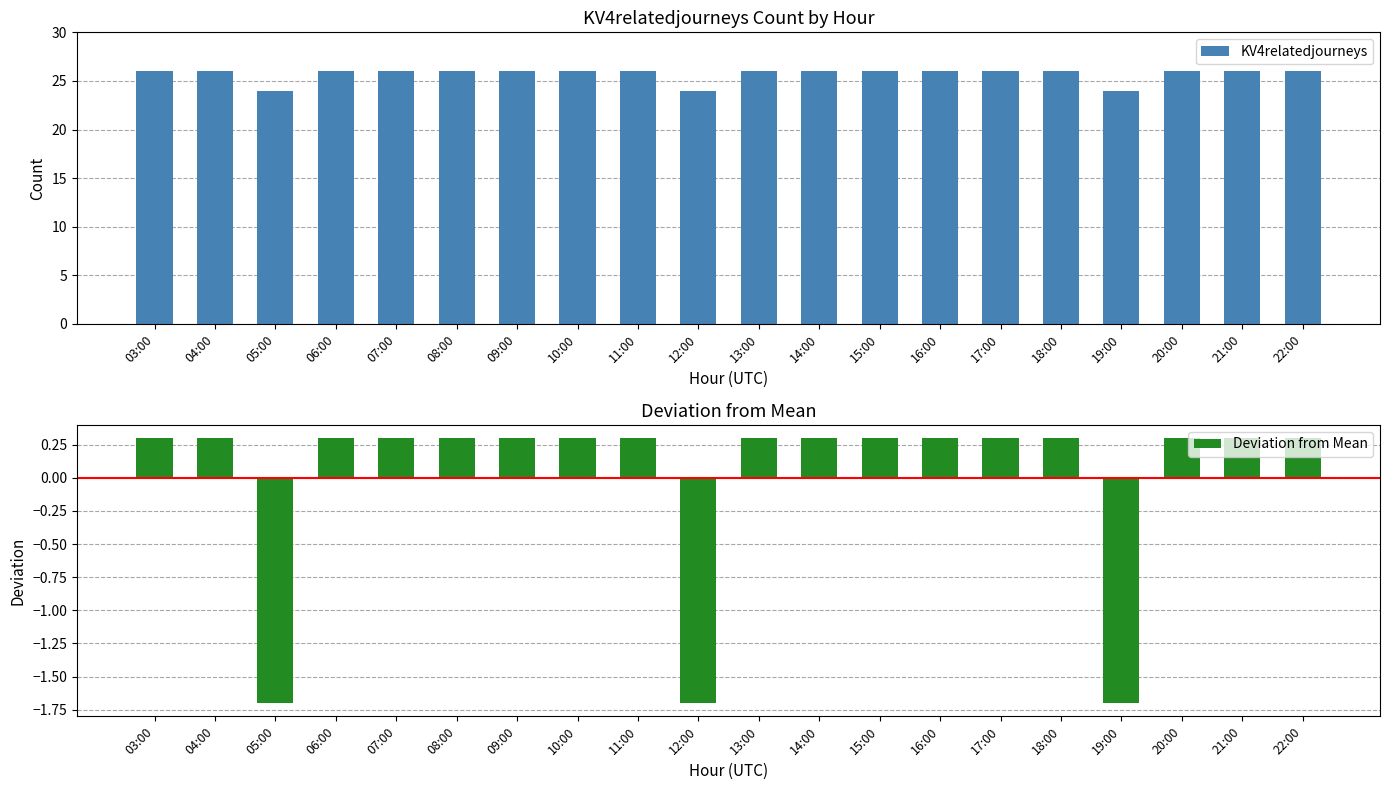

What is the label of the 4th bar from the left?

06:00